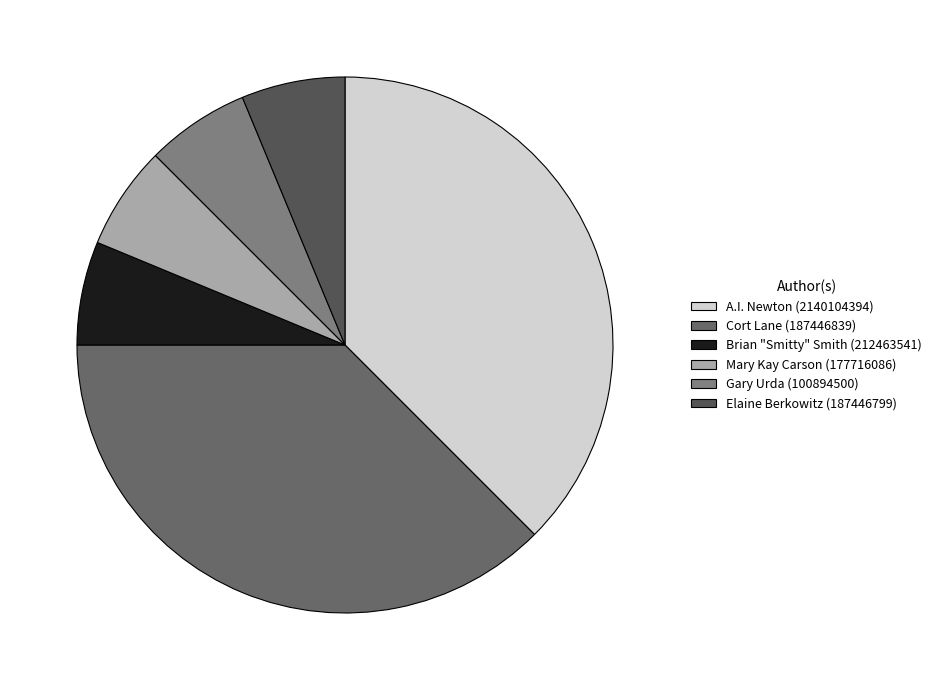

True or false: Elaine Berkowitz (187446799) accounts for 12% of the total.

False